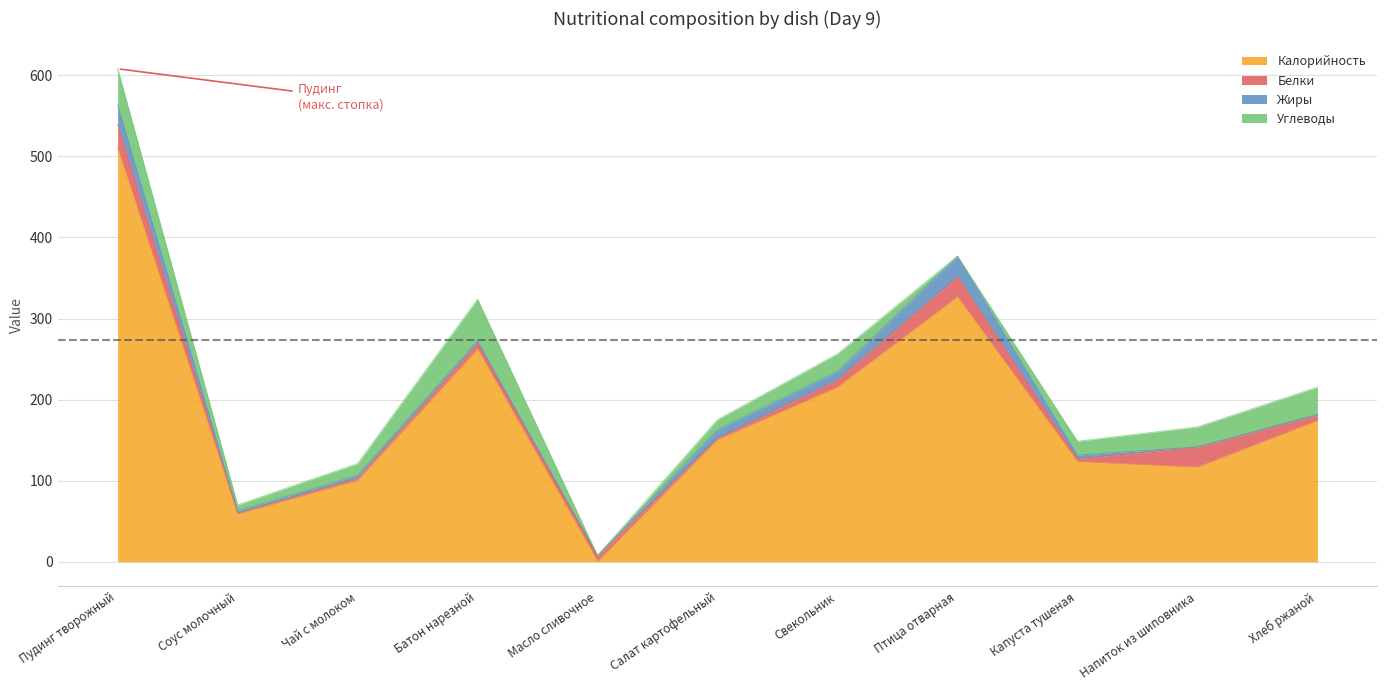

What is the value of the Калорийность point at the 8th from the left?

326.7